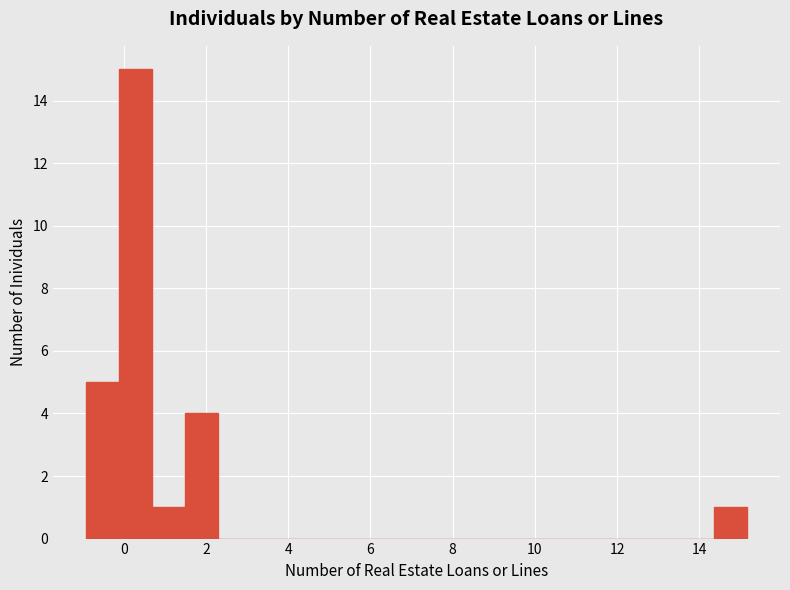

How tall is the bar that spans 14.4 to 15.2 on the x-axis? Neither the bar edges nor the heights are printed on the chart, so give them approximately, as read against the axes.

1